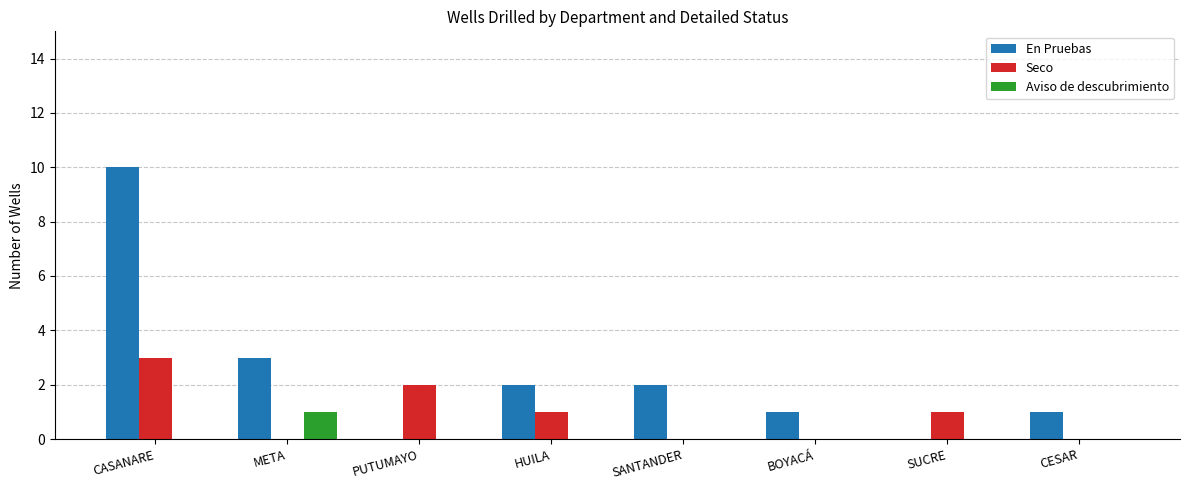

What is the approximate value of Seco at HUILA?

1